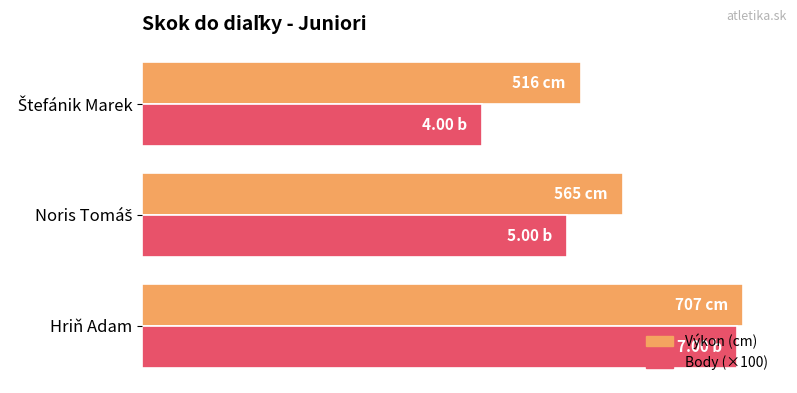

What is the value of the Body (×100) bar at the 1st from the left?

700